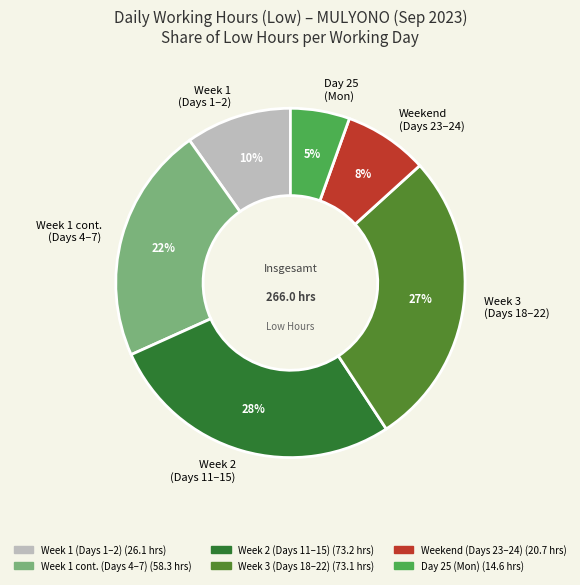

What is the ratio of the value at Week 1 (Days 1–2) to the value at Week 2 (Days 11–15)?

0.4